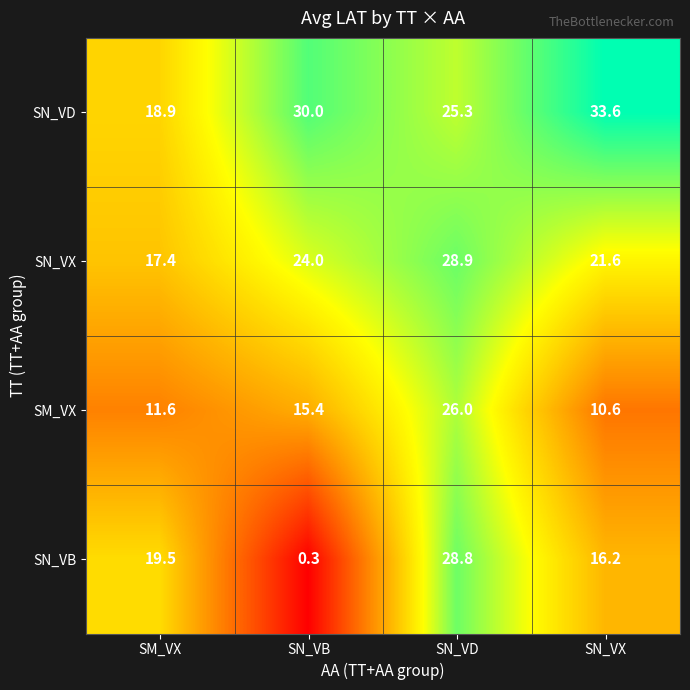

Read the SM_VX value at SN_VB.

15.4